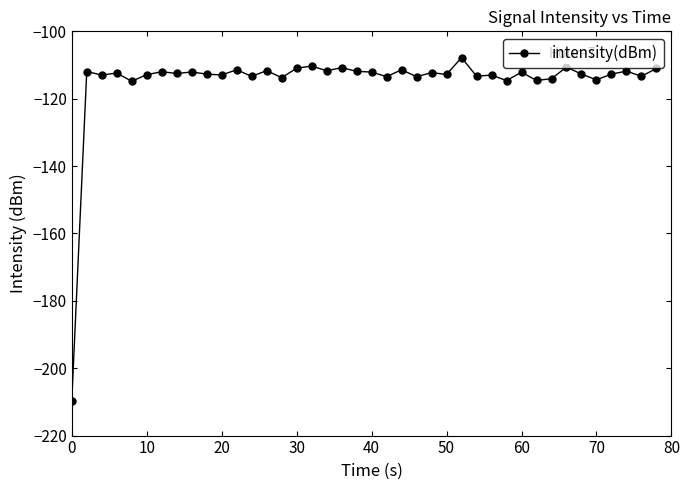

What is the maximum value shown in the chart?

-107.8